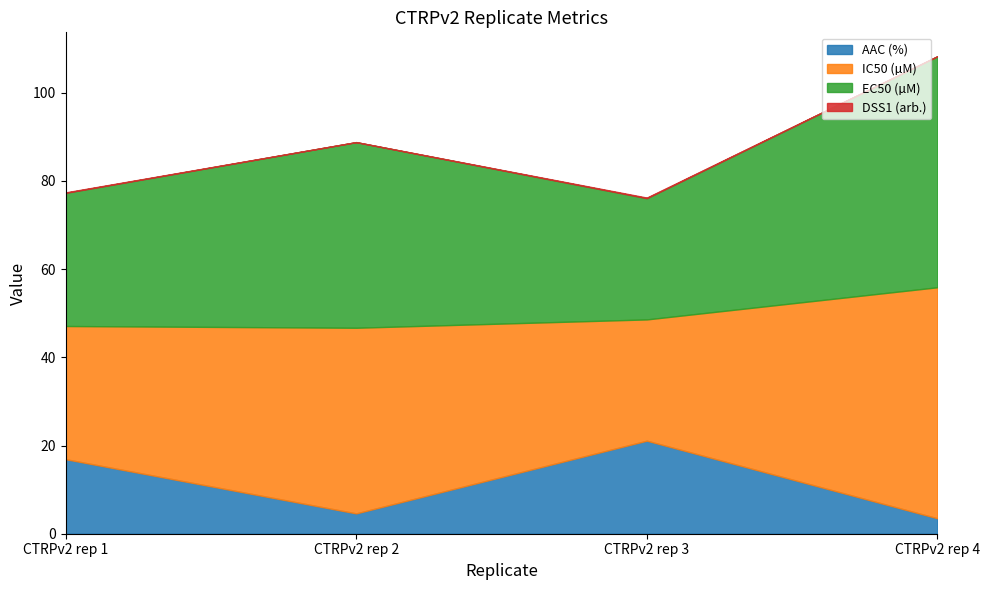

What are all the series names shown in the legend?

AAC (%), IC50 (µM), EC50 (µM), DSS1 (arb.)